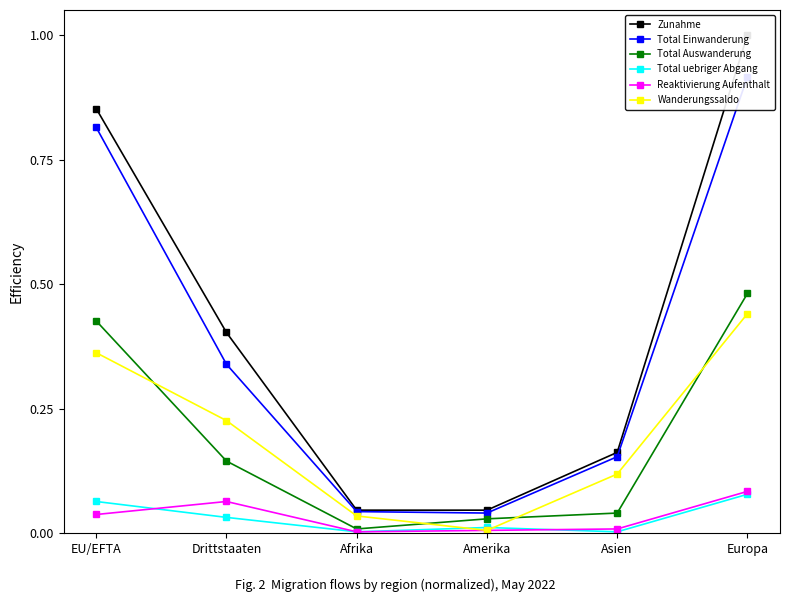

Rank the categories by Total Auswanderung value from highest to lowest.

Europa, EU/EFTA, Drittstaaten, Asien, Amerika, Afrika